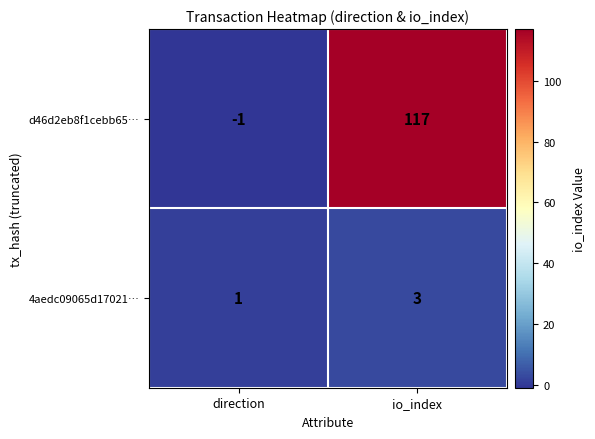

What is the difference between the maximum and minimum values in the d46d2eb8f1cebb65… series?

118